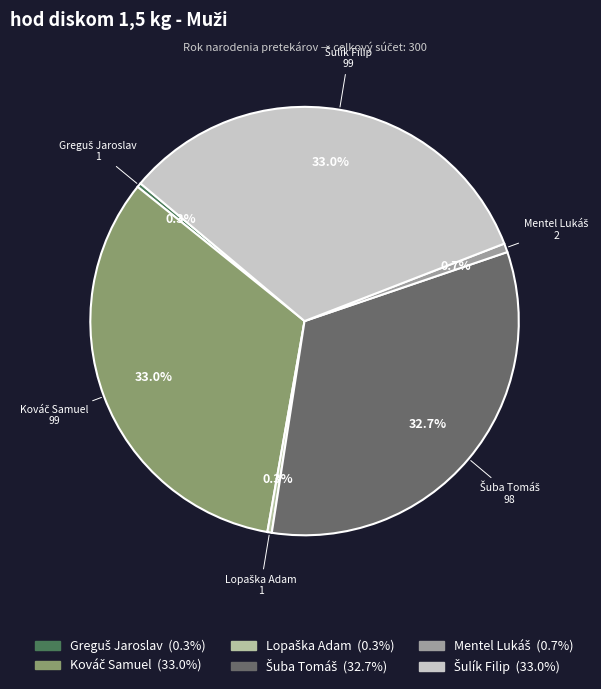

Does any single category account for the majority?

No